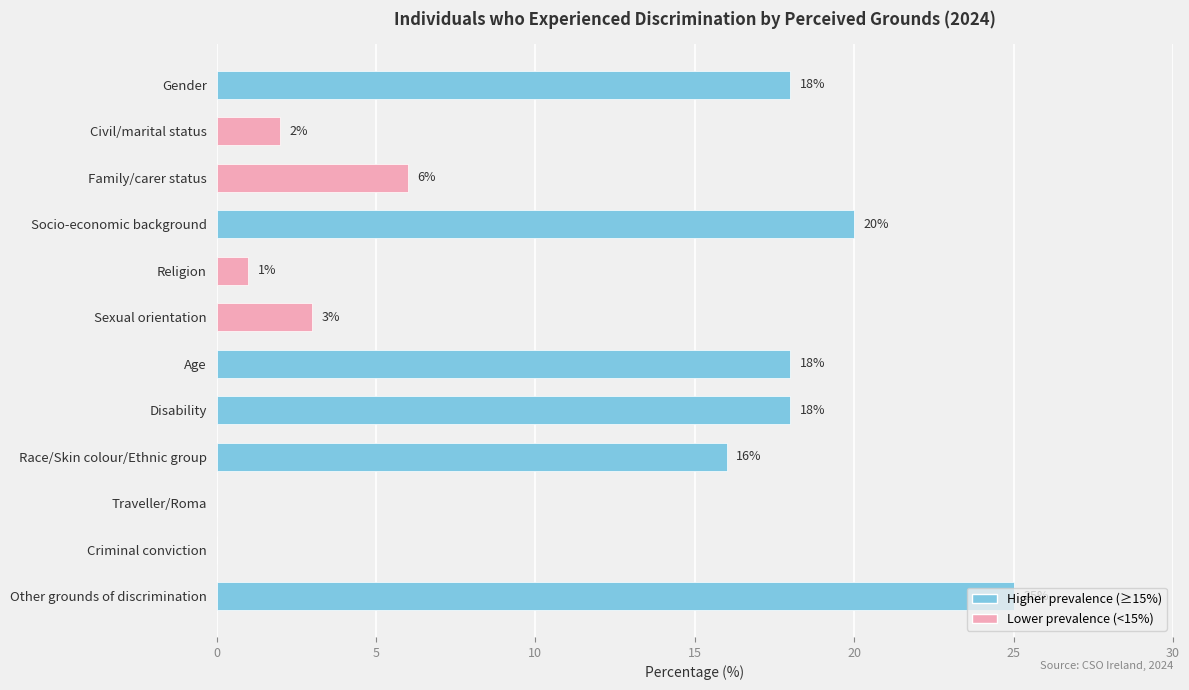

Are the bars horizontal?

Yes